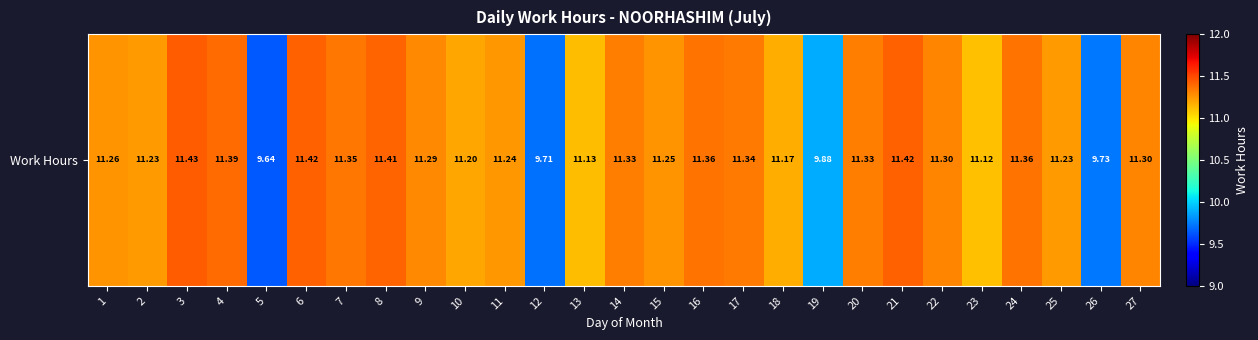

List the labels in order of value, largest first.

3, 6, 21, 8, 4, 16, 24, 7, 17, 14, 20, 22, 27, 9, 1, 15, 11, 2, 25, 10, 18, 13, 23, 19, 26, 12, 5